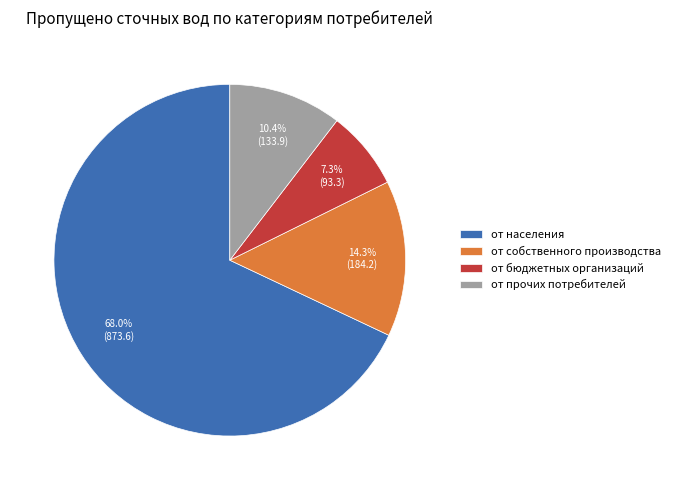

Combined, do от населения and от бюджетных организаций account for over 50%?

Yes